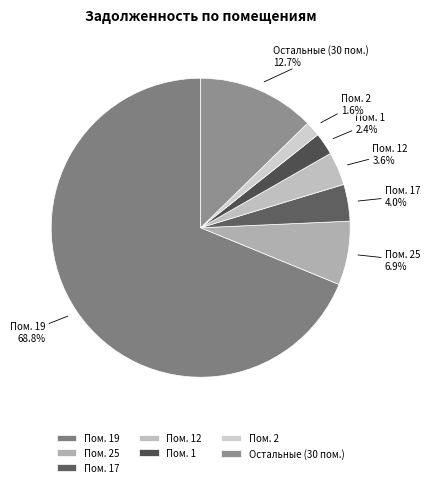

Which category has the smallest portion of the pie?

Пом. 2